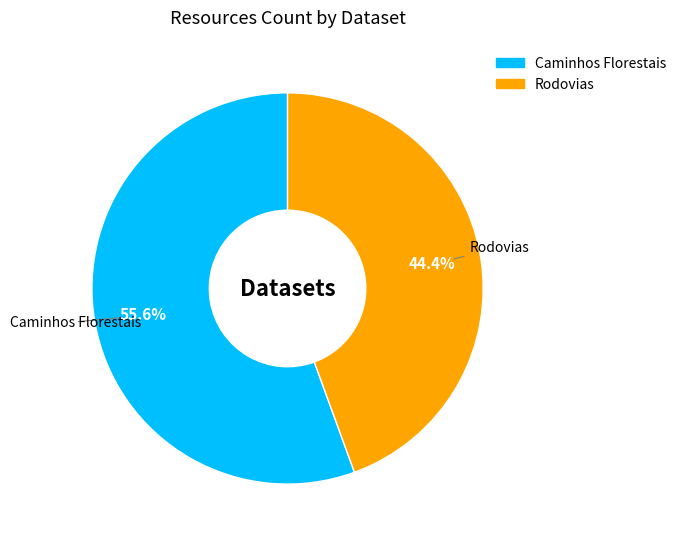

To the nearest percent, what is the combined percentage of Caminhos Florestais and Rodovias?

100%